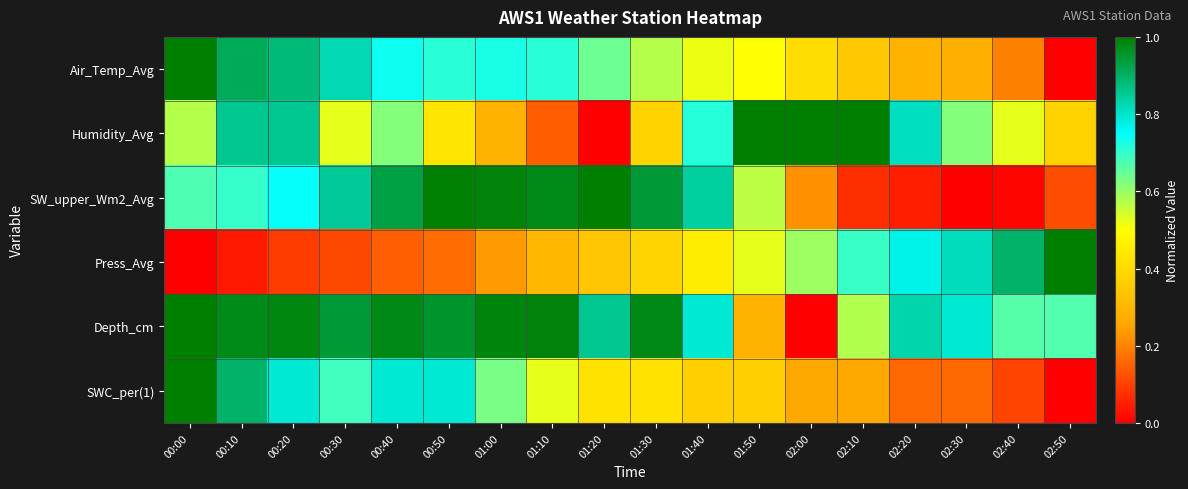

Count the number of data series in this chart.

6